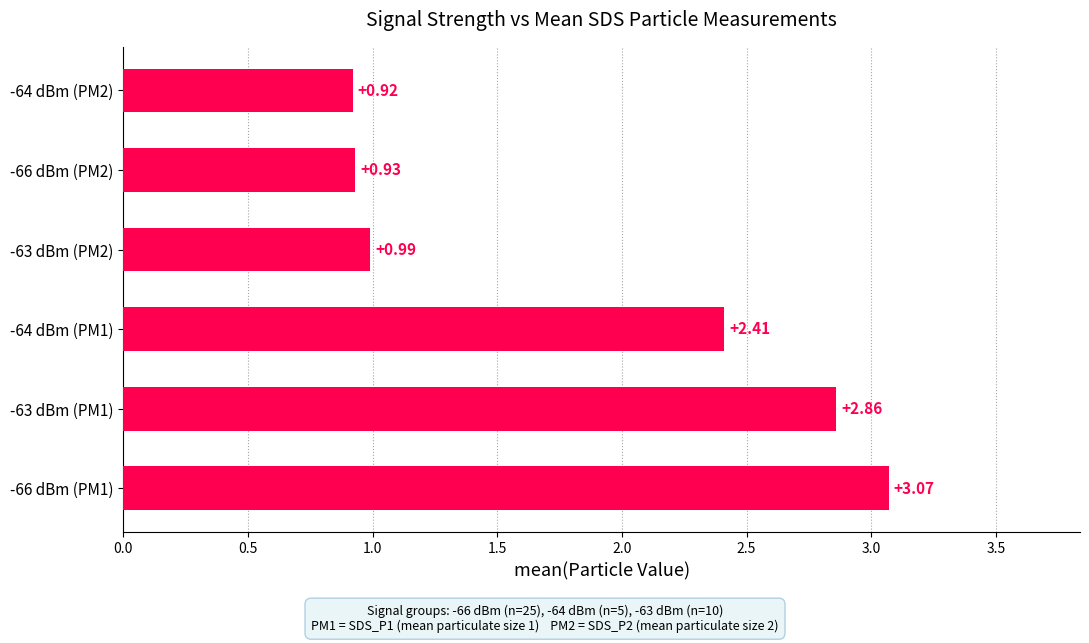

Between -66 dBm (PM2) and -63 dBm (PM1), which is larger?

-63 dBm (PM1)